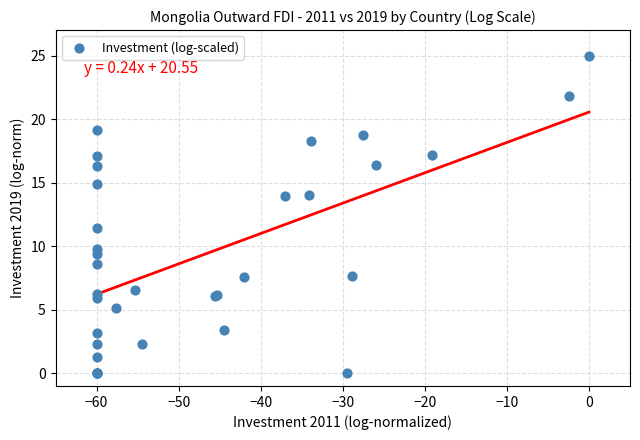

What Y value in the scatter plot is closest to 12?

11.4